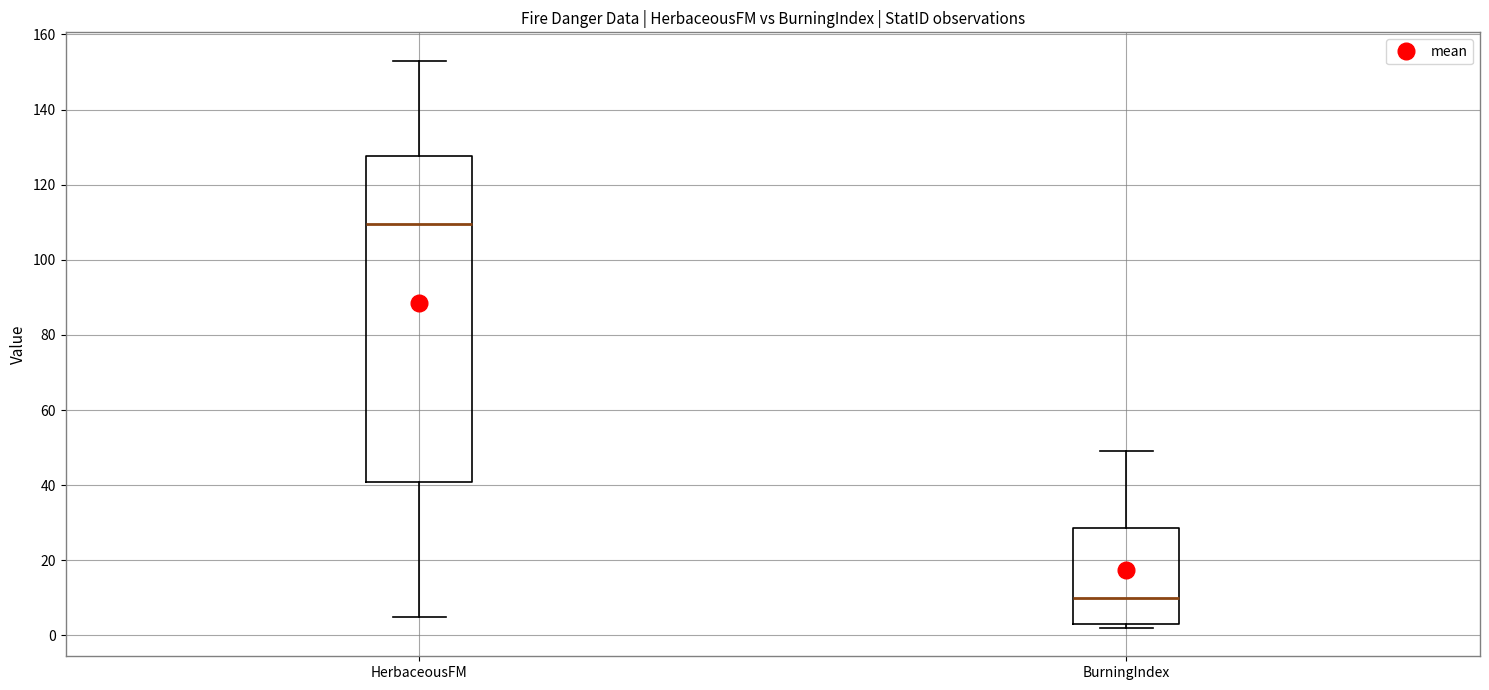

Reading left to right, transcribe this box plot: for each box, give where its median line is, the range the box spans, and where its two whiskers end, as read against the y-axis. The values are not printed on the chart, so give them approximately, as read against the axis.

HerbaceousFM: median 110, box 40 to 128, whiskers 6 to 154
BurningIndex: median 10, box 4 to 28, whiskers 2 to 50